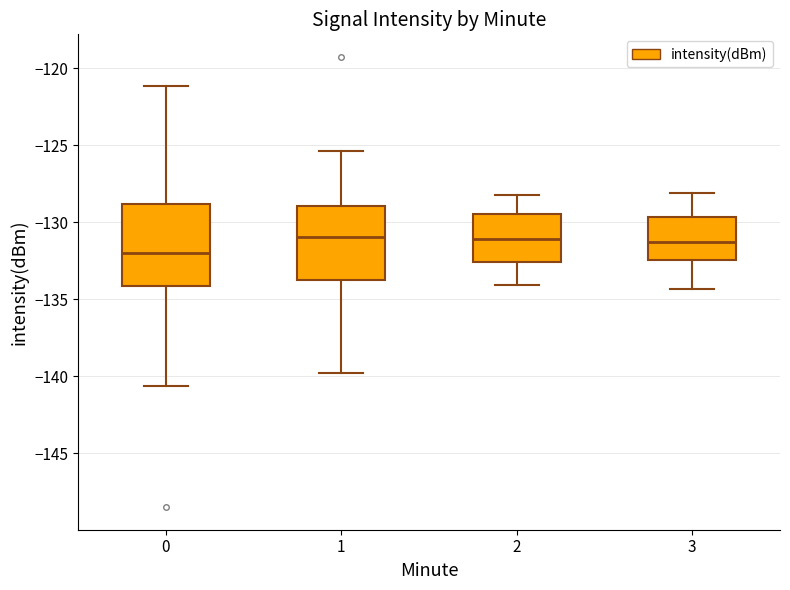

Reading left to right, read every box against the y-axis: the position of its median line, the range the box covers, and the ends of its whiskers. The values are not printed on the chart, so give them approximately, as read against the axis.

0: median -132.0, box -134.0 to -129.0, whiskers -140.5 to -121.0
1: median -131.0, box -134.0 to -129.0, whiskers -140.0 to -125.5
2: median -131.0, box -132.5 to -129.5, whiskers -134.0 to -128.0
3: median -131.0, box -132.5 to -129.5, whiskers -134.5 to -128.0